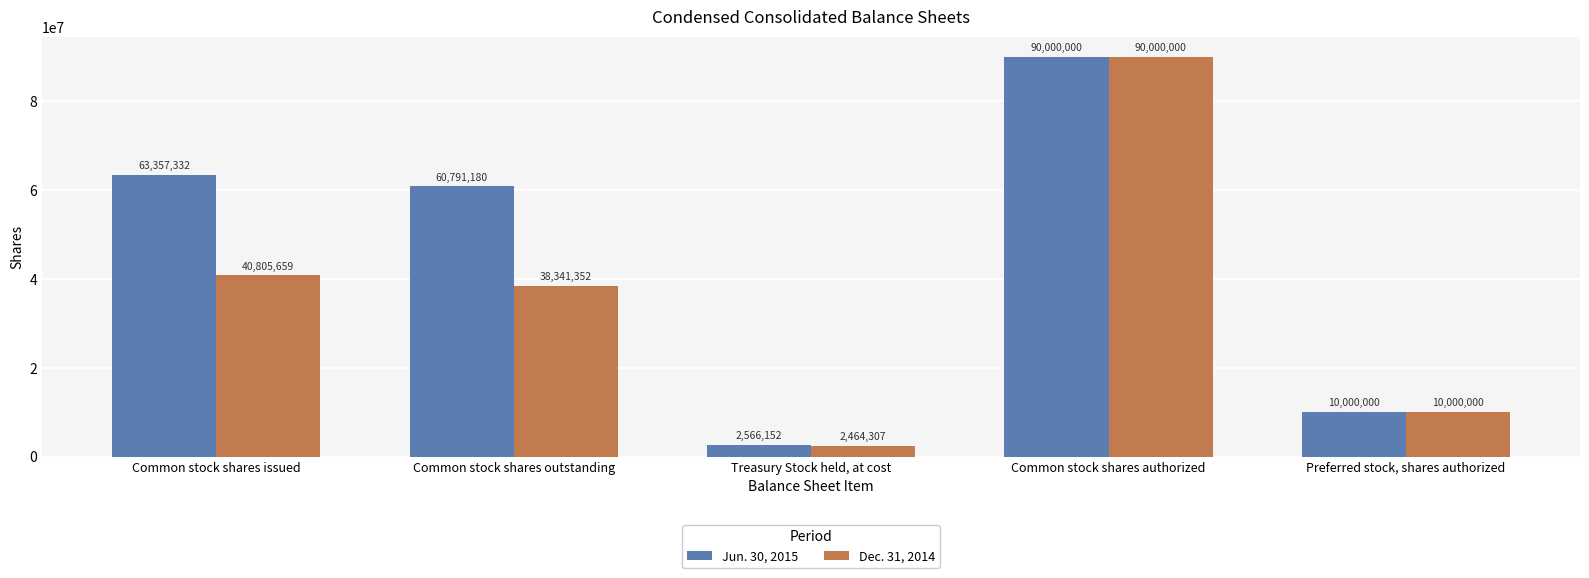

The Jun. 30, 2015 series shows 87806597 at Common stock shares issued. True or false?

False